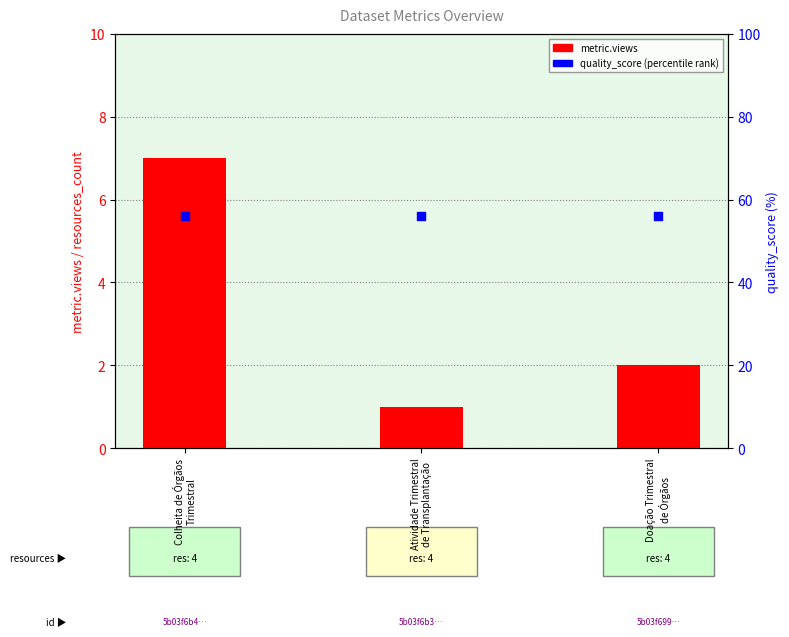

Is the value of quality_score (percentile) at Doação Trimestral
de Órgãos greater than the value of metric.views at Doação Trimestral
de Órgãos?

Yes